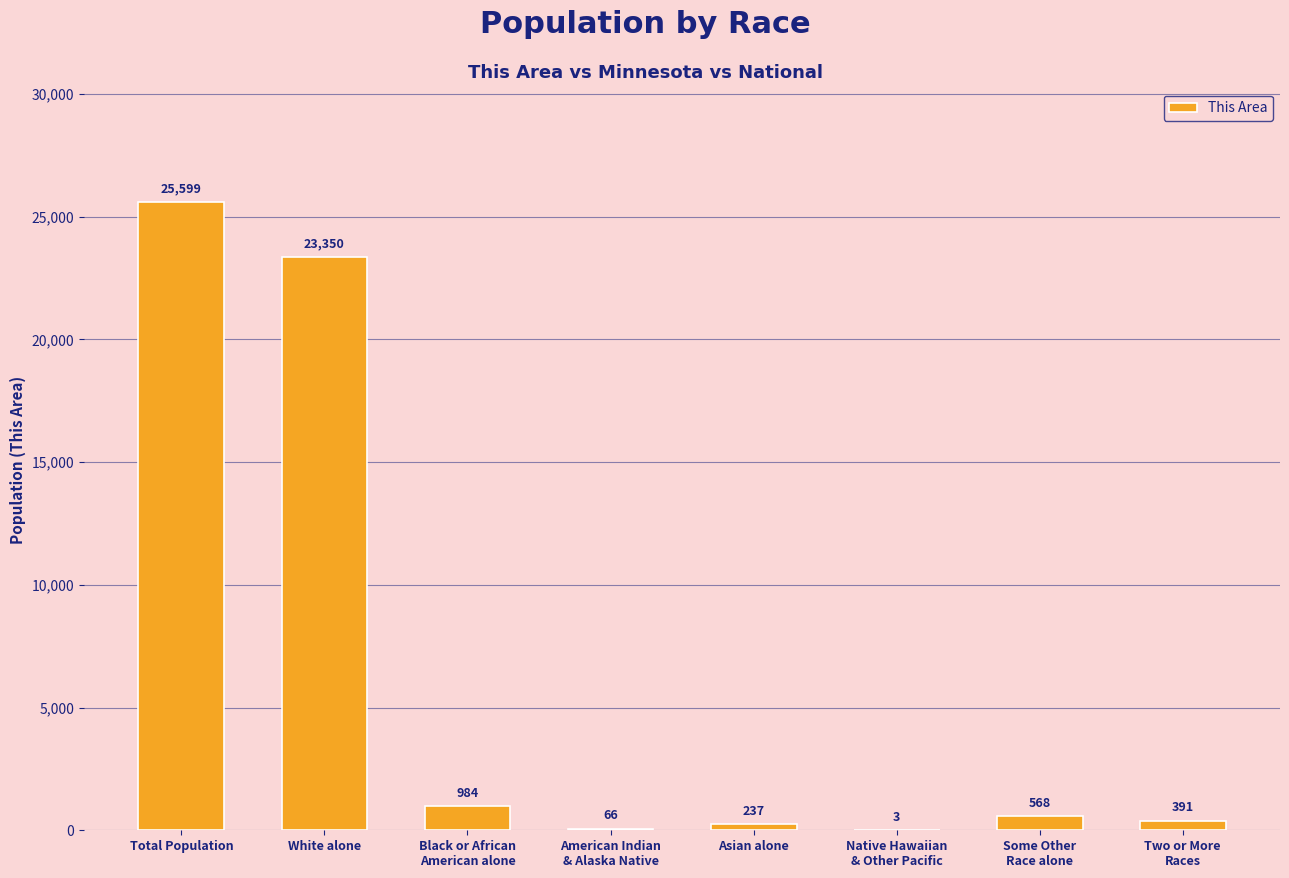

What is the maximum value shown in the chart?

25599